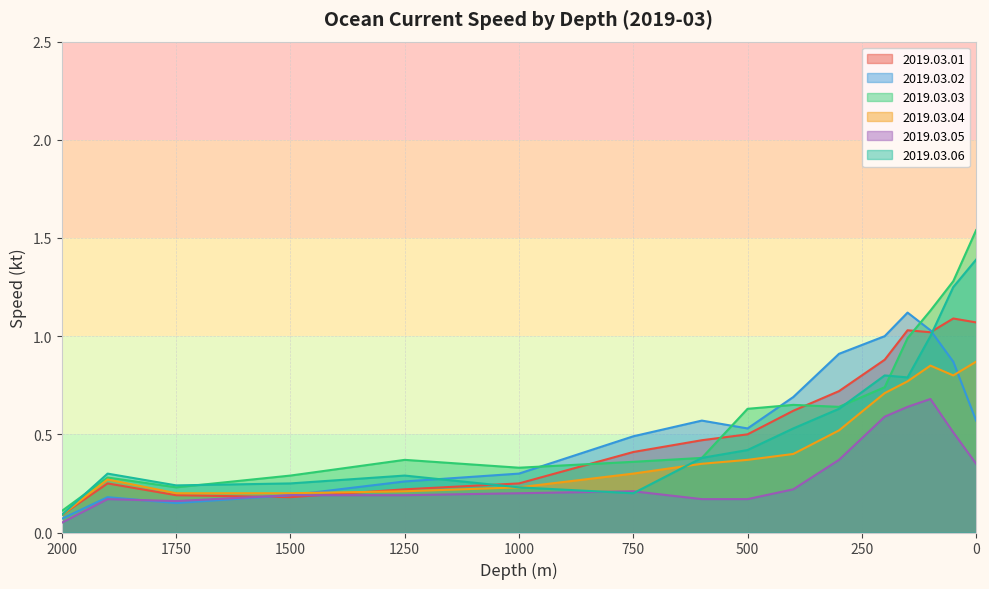

Reading left to right, list all the values displayed in this chart.

2019.03.01: 0=1.1	50=1.1	100=1.0	150=1.0	200=0.9	300=0.7	400=0.6	500=0.5	600=0.5	750=0.4	1000=0.2	1250=0.2	1500=0.2	1750=0.2	1900=0.2	2000=0.1
2019.03.02: 0=0.6	50=0.9	100=1.0	150=1.1	200=1.0	300=0.9	400=0.7	500=0.5	600=0.6	750=0.5	1000=0.3	1250=0.3	1500=0.2	1750=0.1	1900=0.2	2000=0.1
2019.03.03: 0=1.5	50=1.3	100=1.1	150=1.0	200=0.7	300=0.6	400=0.7	500=0.6	600=0.4	750=0.4	1000=0.3	1250=0.4	1500=0.3	1750=0.2	1900=0.3	2000=0.1
2019.03.04: 0=0.9	50=0.8	100=0.8	150=0.8	200=0.7	300=0.5	400=0.4	500=0.4	600=0.3	750=0.3	1000=0.2	1250=0.2	1500=0.2	1750=0.2	1900=0.3	2000=0.1
2019.03.05: 0=0.3	50=0.5	100=0.7	150=0.6	200=0.6	300=0.4	400=0.2	500=0.2	600=0.2	750=0.2	1000=0.2	1250=0.2	1500=0.2	1750=0.2	1900=0.2	2000=0.1
2019.03.06: 0=1.4	50=1.2	100=1.0	150=0.8	200=0.8	300=0.6	400=0.5	500=0.4	600=0.4	750=0.2	1000=0.2	1250=0.3	1500=0.2	1750=0.2	1900=0.3	2000=0.1